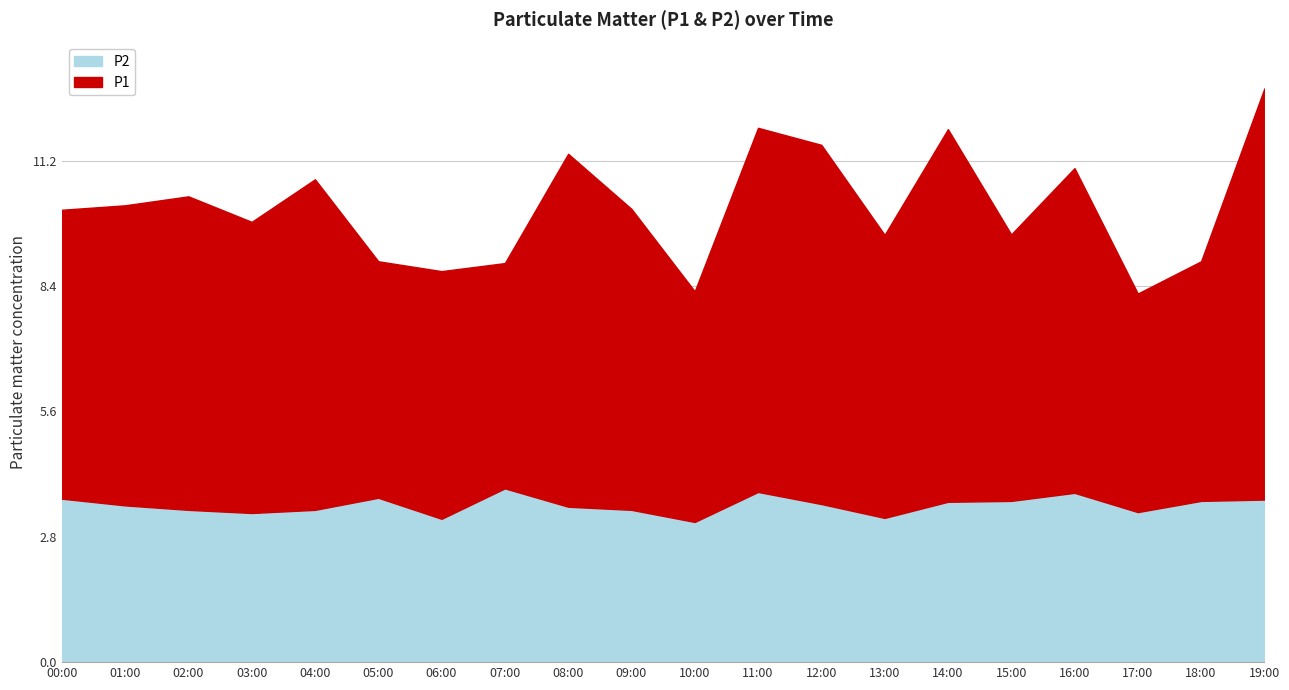

Which series has the largest range (max minus min)?

P1